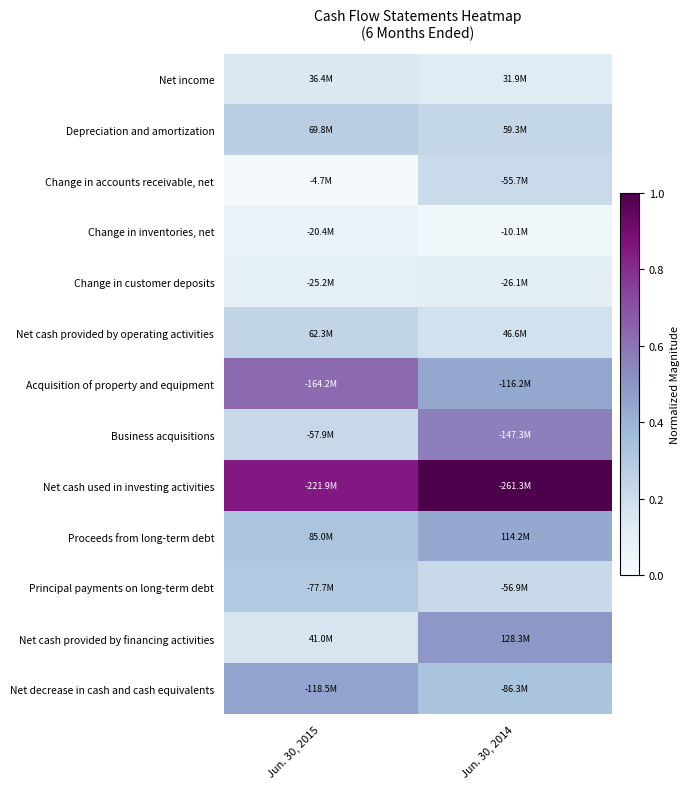

Which has a higher value, Jun. 30, 2014 or Jun. 30, 2015?

Jun. 30, 2015